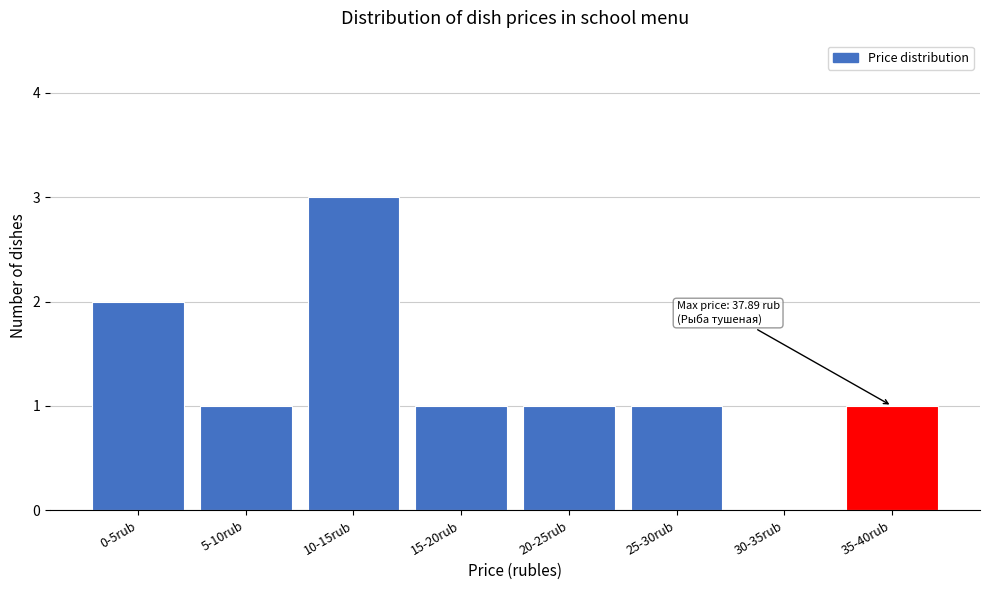

Reading left to right, list all the values displayed in this chart.

0-5rub=2	5-10rub=1	10-15rub=3	15-20rub=1	20-25rub=1	25-30rub=1	30-35rub=0	35-40rub=1